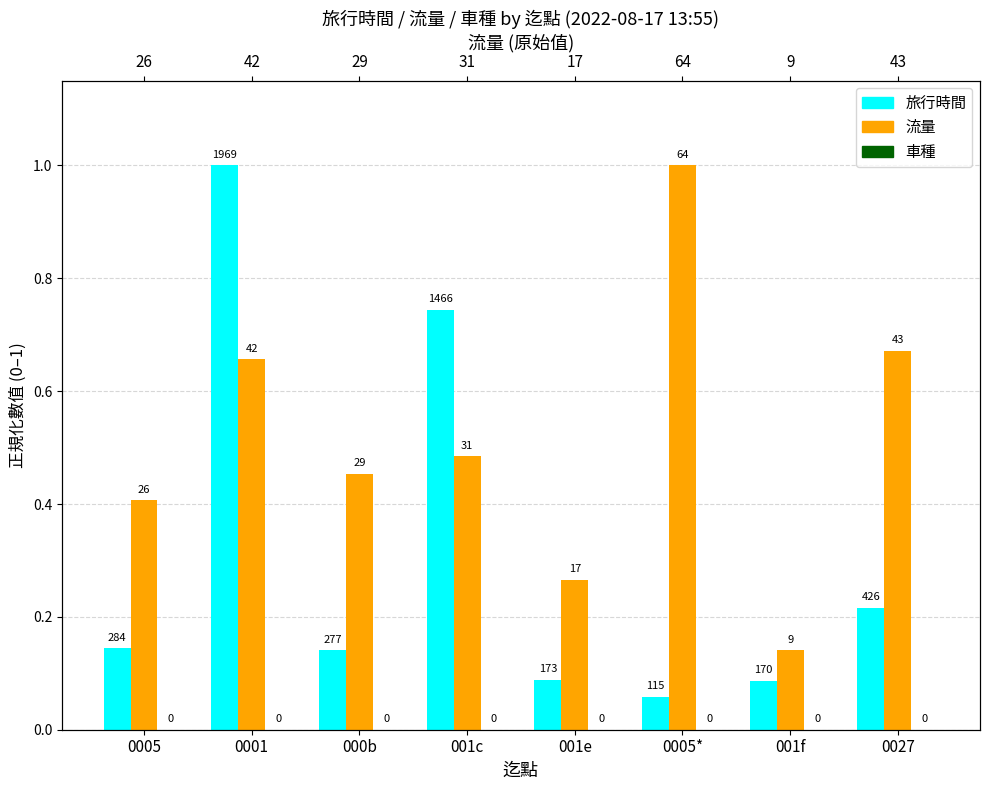

What is the sum of the 旅行時間 values at 0027 and 0001?

1.2